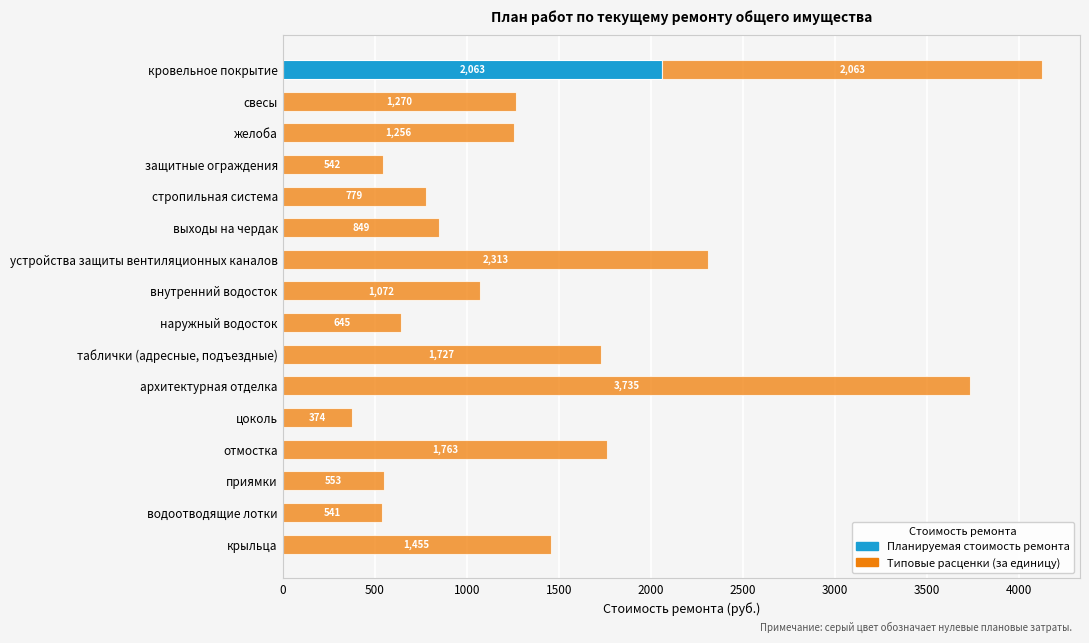

True or false: Планируемая стоимость ремонта has a value of 0.0 at внутренний водосток.

True